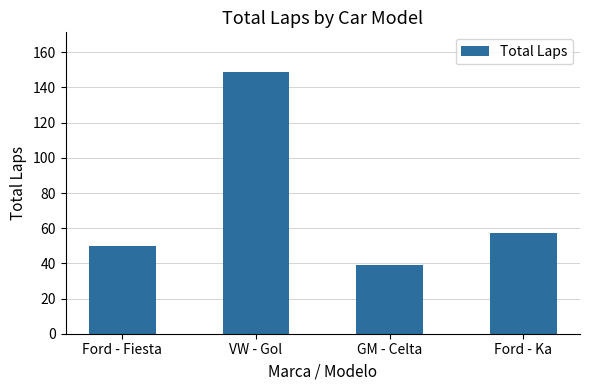

Count the number of data series in this chart.

1